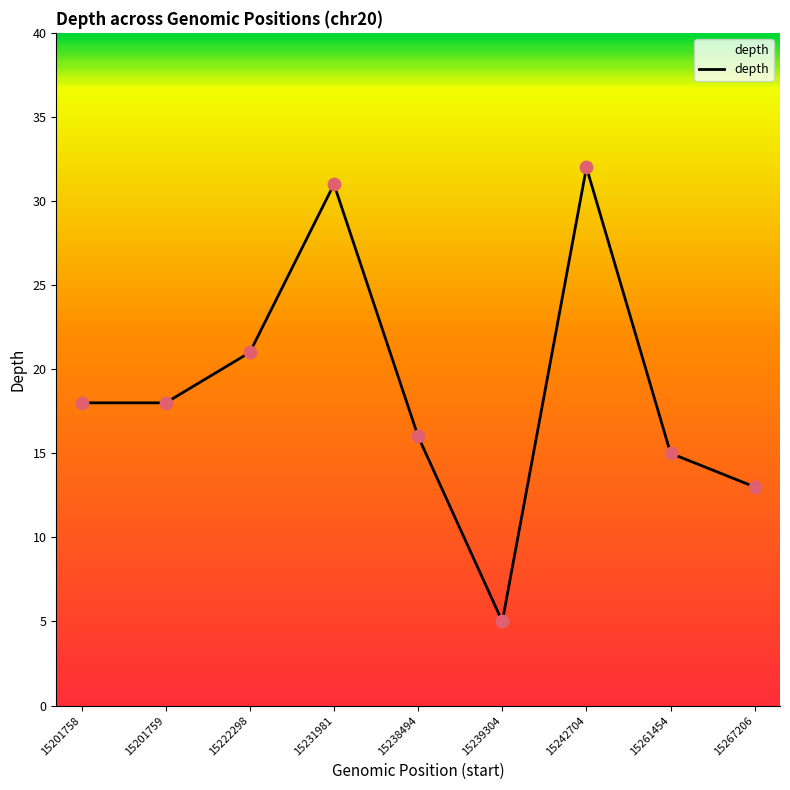

What is the ratio of the value at 15238494 to the value at 15239304?

3.2